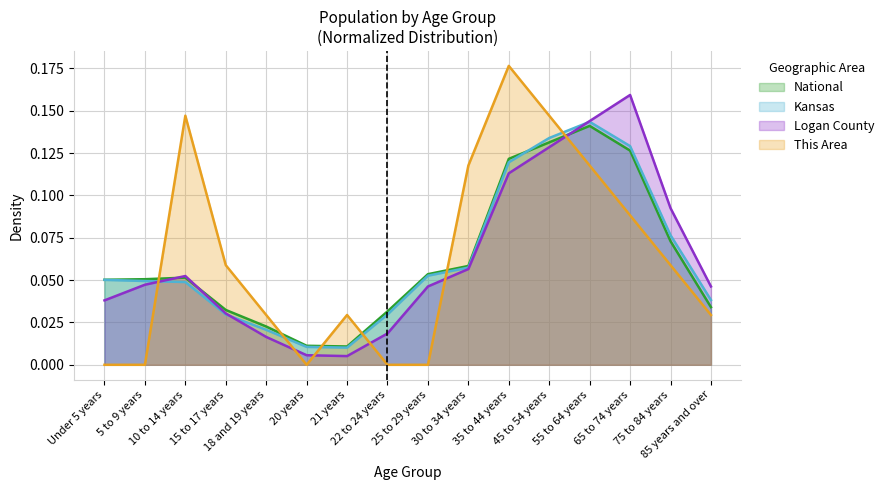

What position from the right is 75 to 84 years?

2